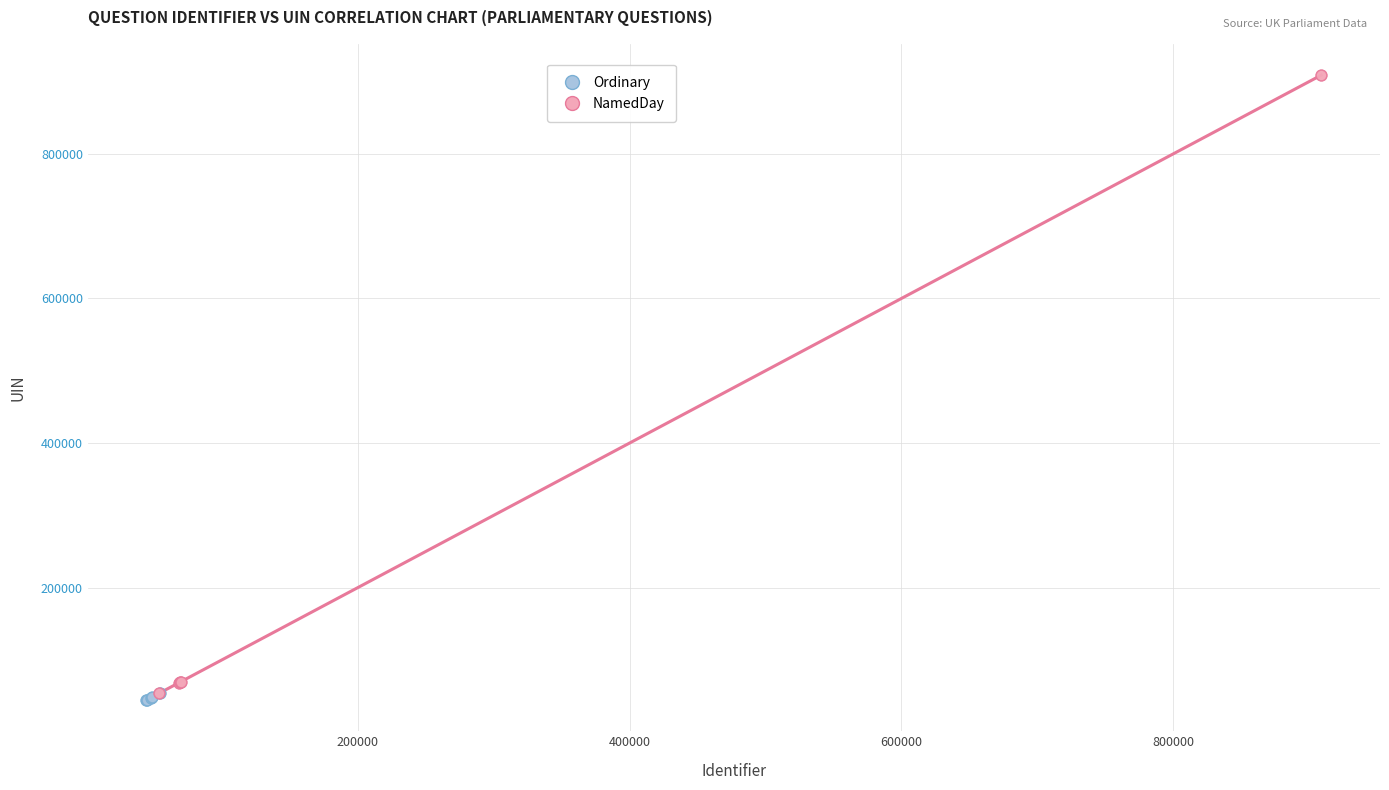

Which series contains the highest Y value?

NamedDay